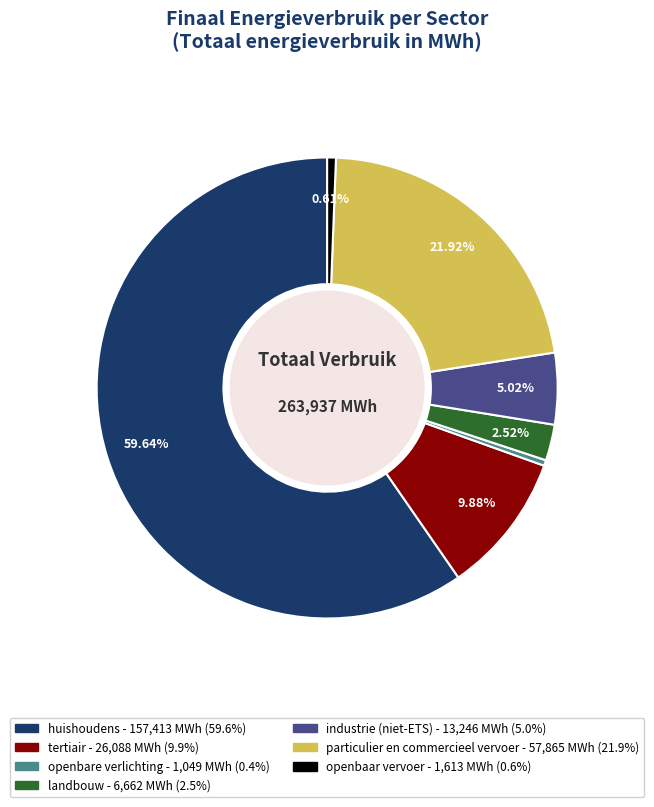

How many slices are in this pie chart?

7